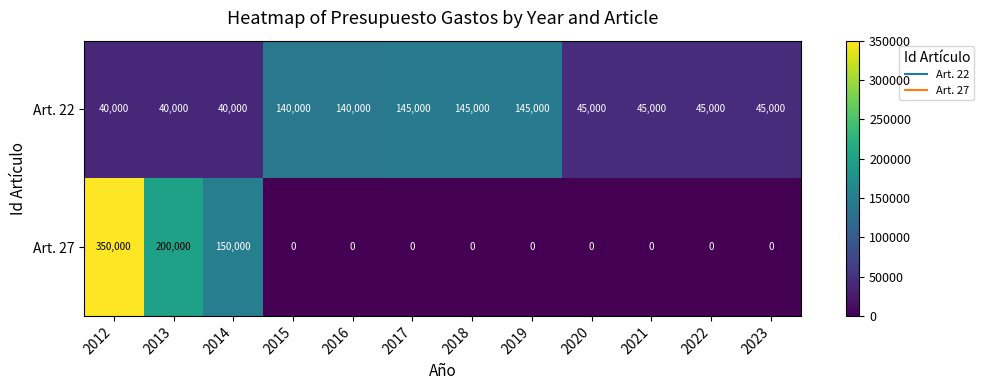

Which series has the largest range (max minus min)?

Art. 27